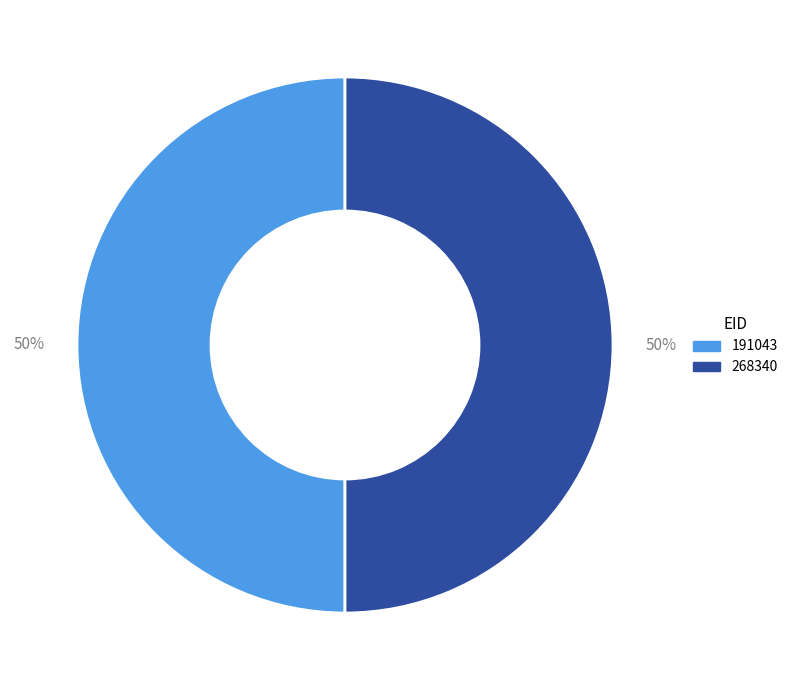

True or false: 268340 accounts for 50% of the total.

True